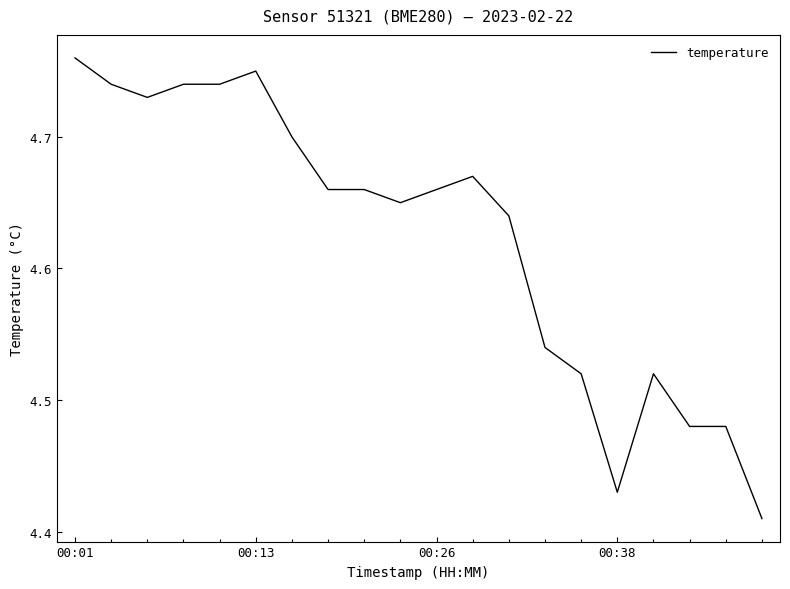

How many lines are shown in the chart?

1